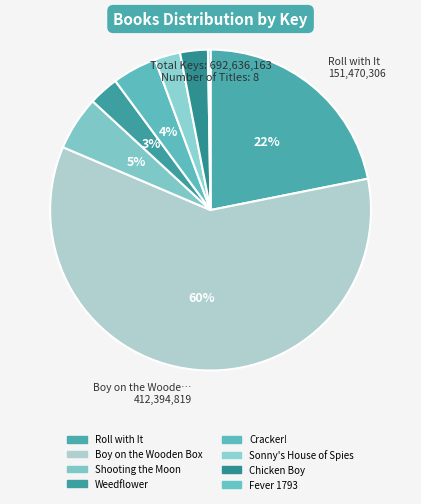

What is the largest slice in the pie chart?

Boy on the Wooden Box